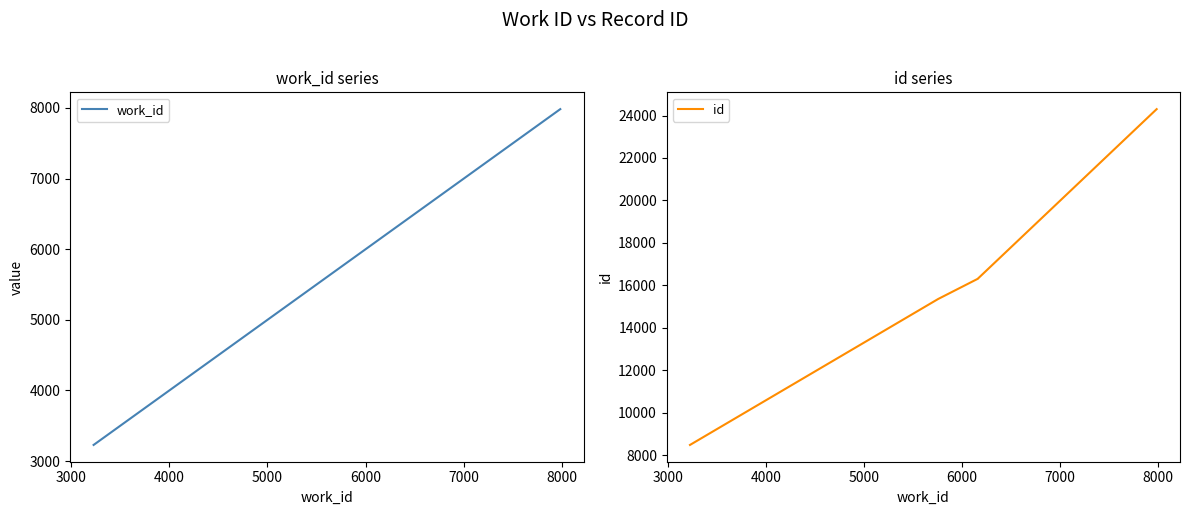

Rank the series by their average value, from highest to lowest.

id, work_id